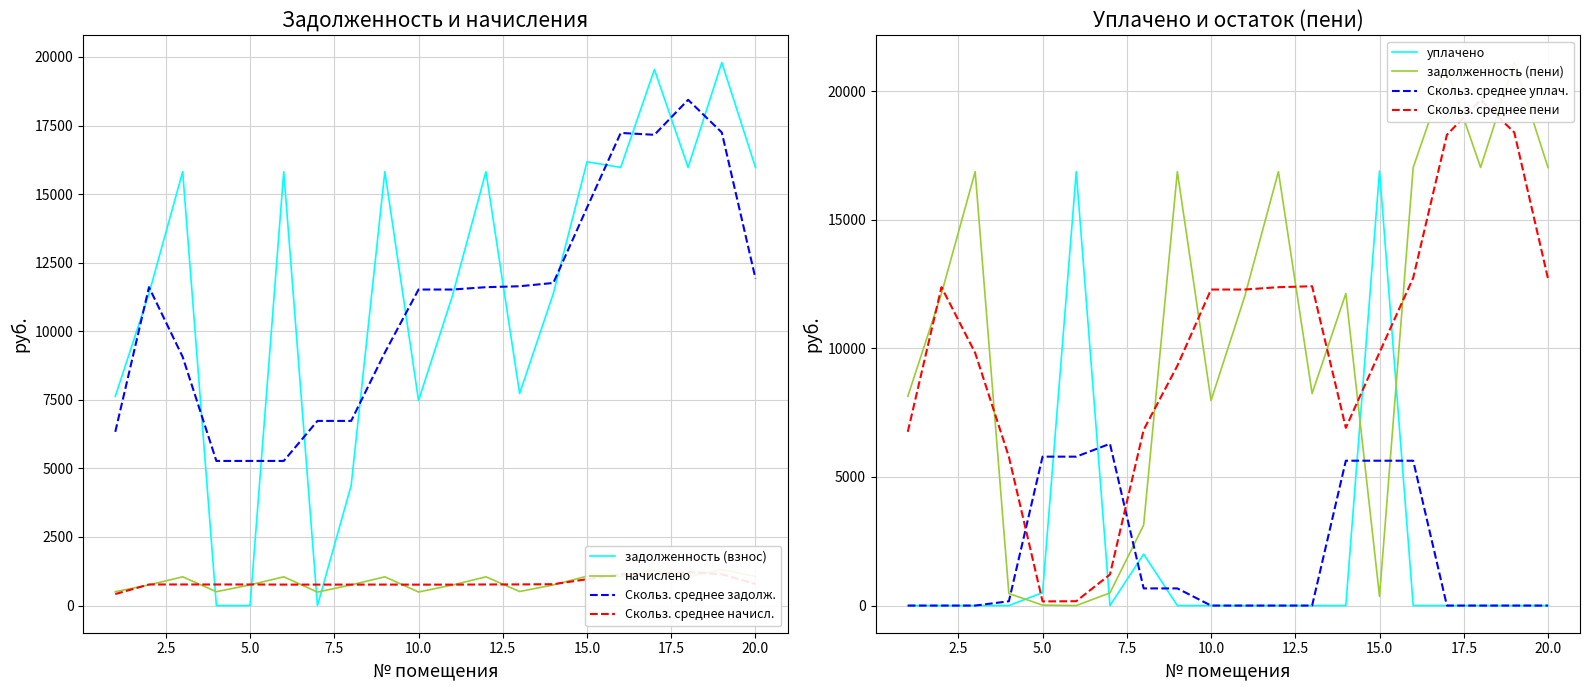

What is the value of the начислено point at the 5th from the left?

753.5